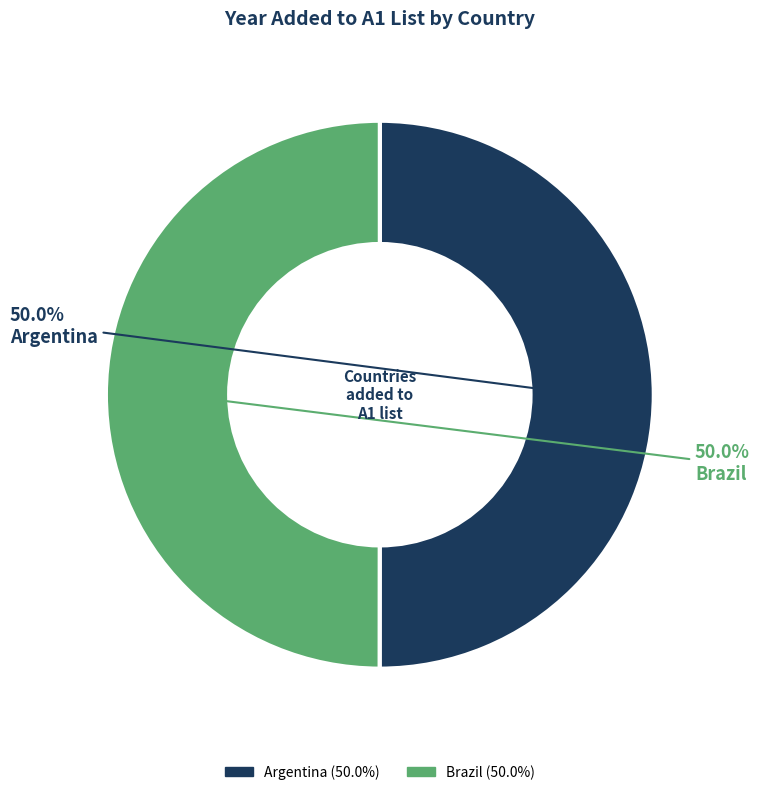

What percentage do Brazil and Argentina together represent?

100.0%